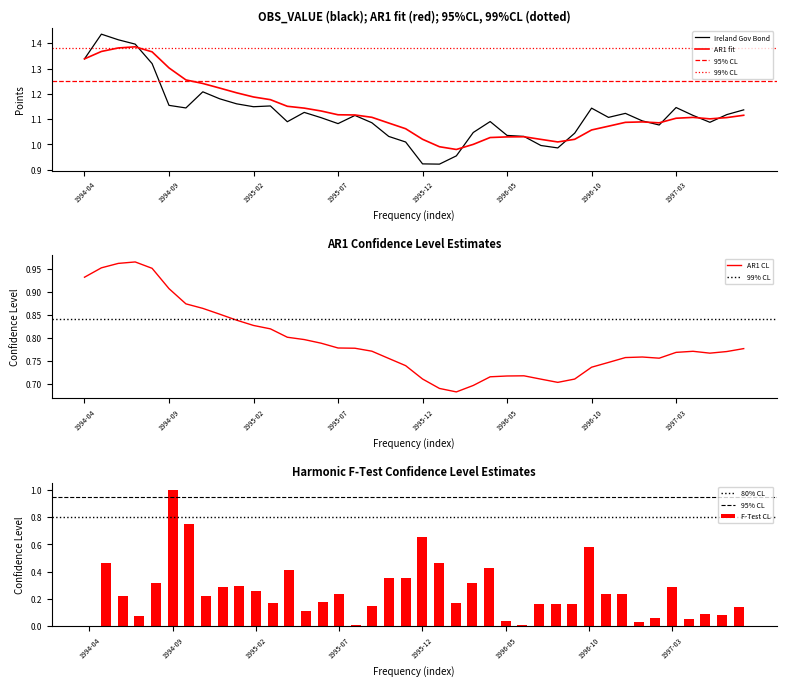

The value at 1997-06 is 1.5. True or false?

False